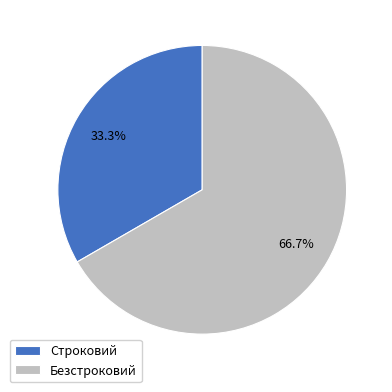

How many slices are in this pie chart?

2